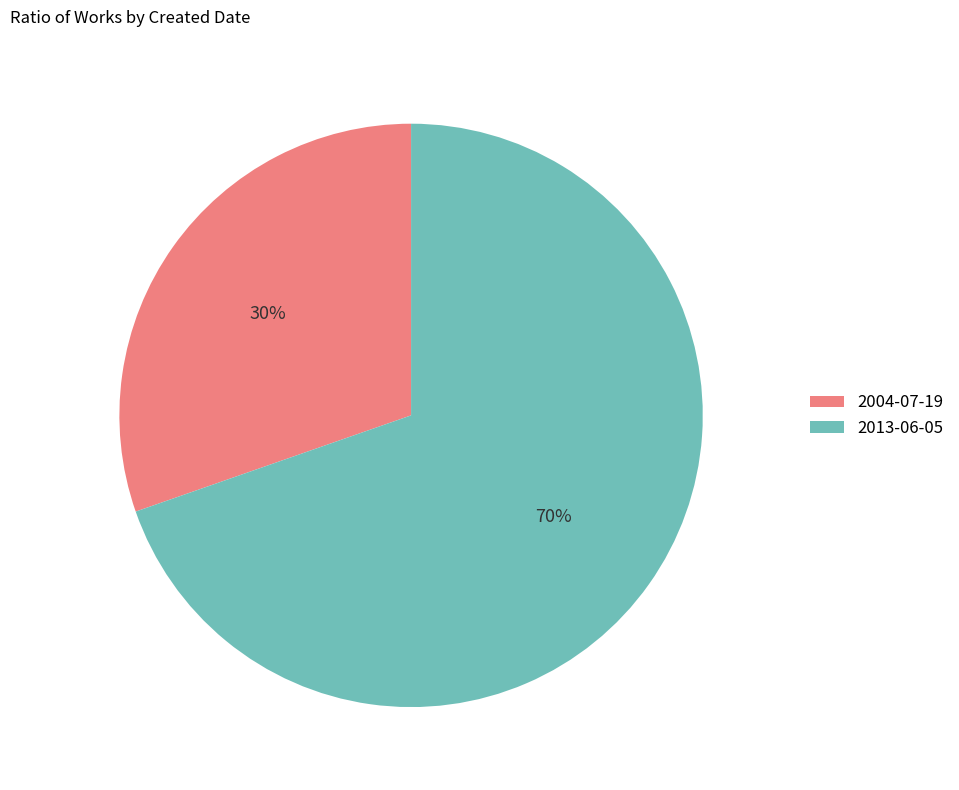

Between 2004-07-19 and 2013-06-05, which is larger?

2013-06-05